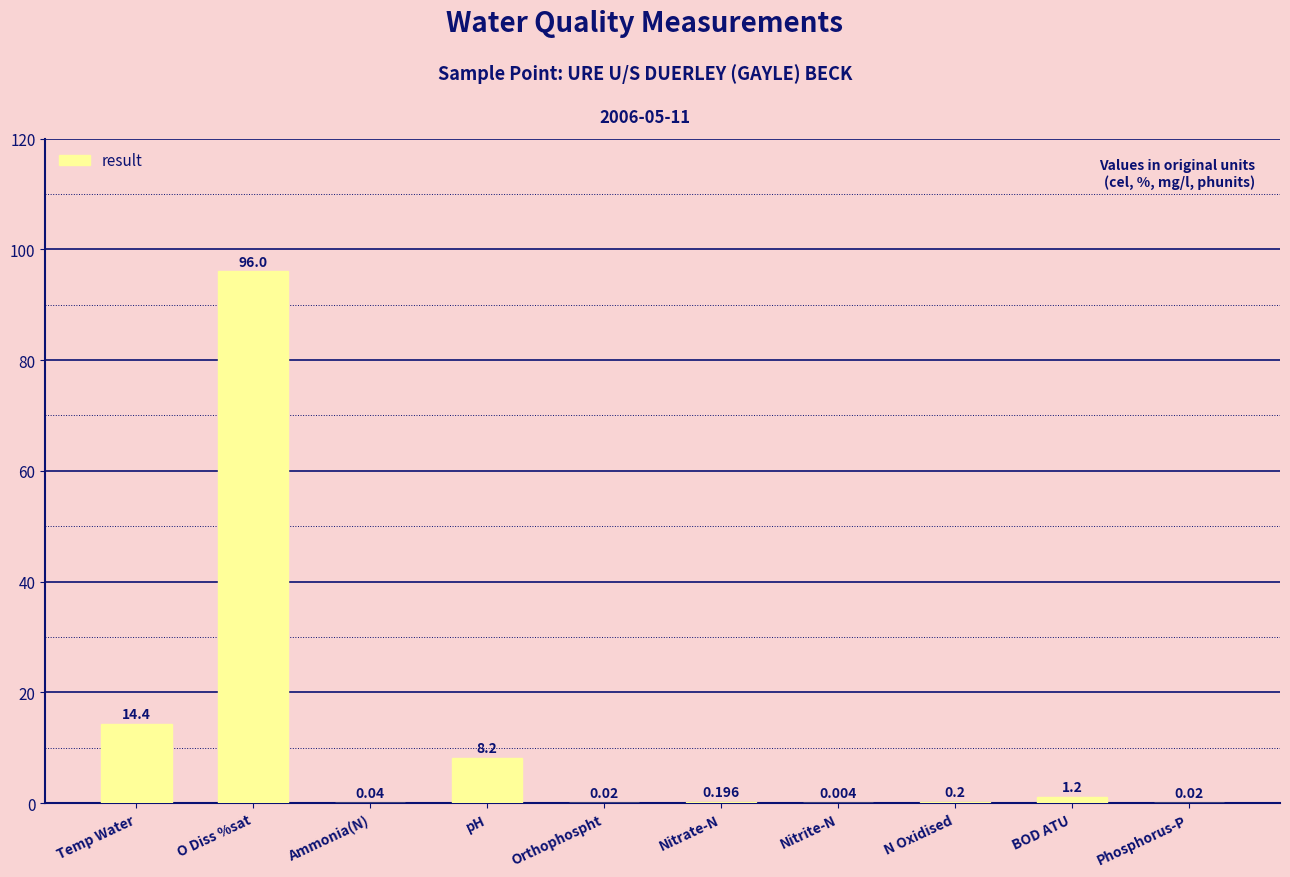

Which category has the highest value across all series?

O Diss %sat